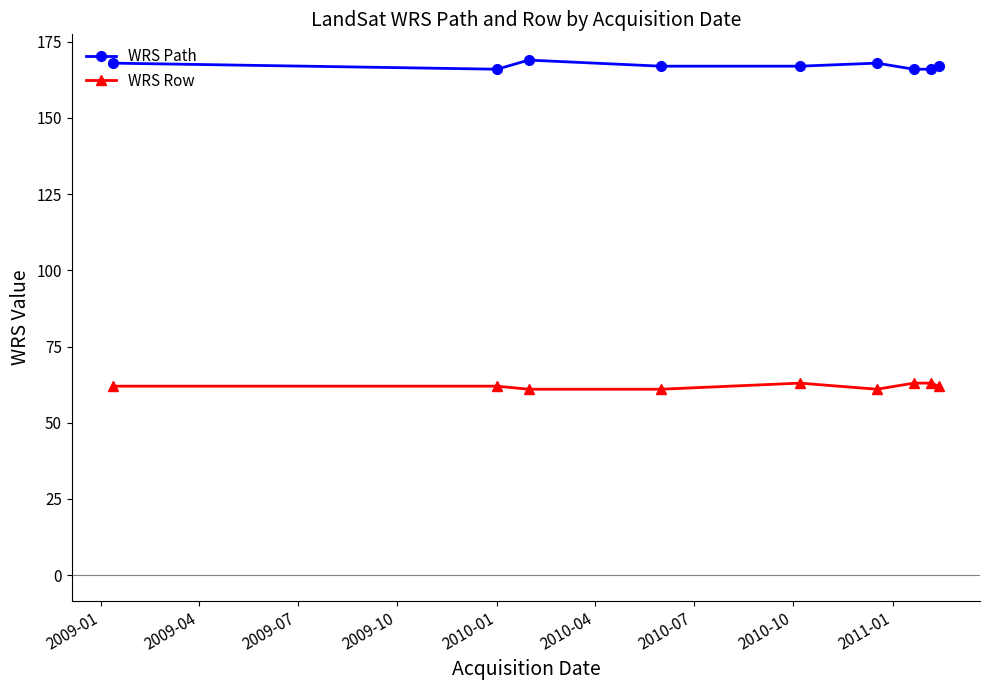

Rank the series by their average value, from highest to lowest.

WRS Path, WRS Row